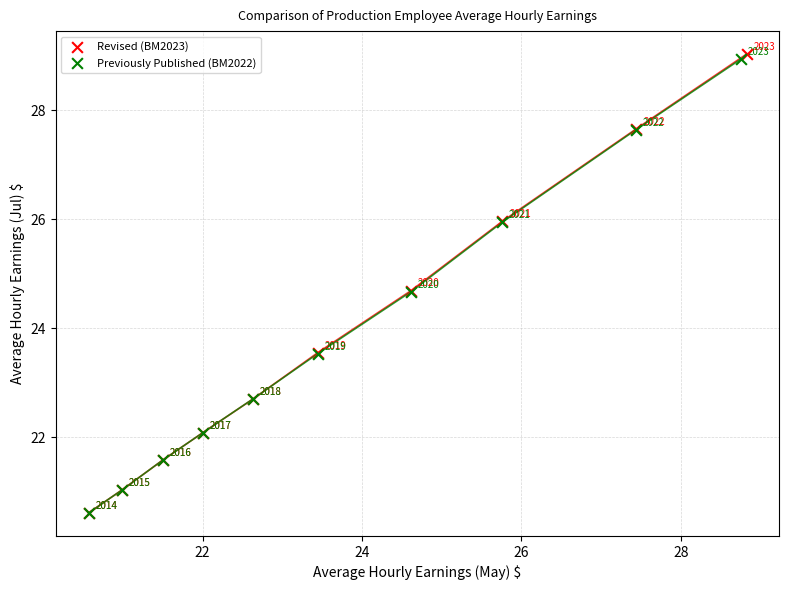

Which series contains the highest Y value?

Revised (BM2023)